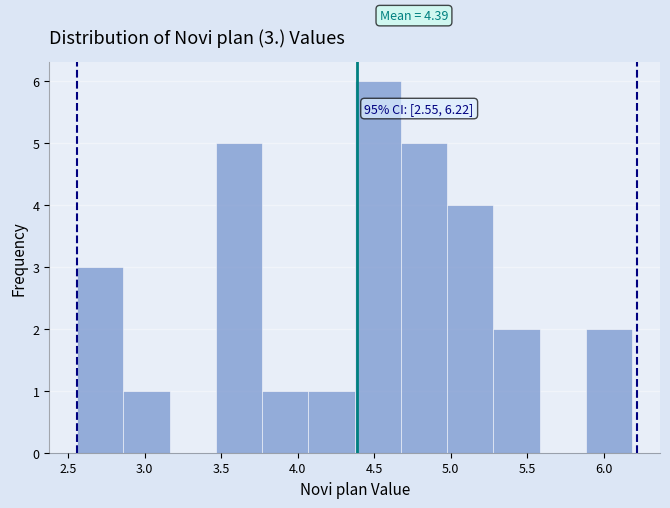

Over which range of the x-axis is the bar tallest?

4.35 to 4.70